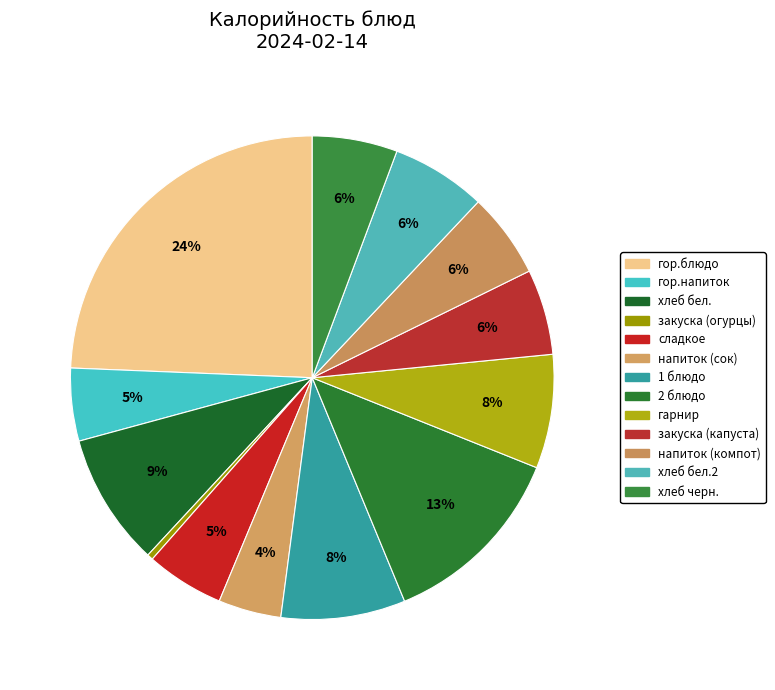

What is the smallest slice in the pie chart?

закуска (огурцы)